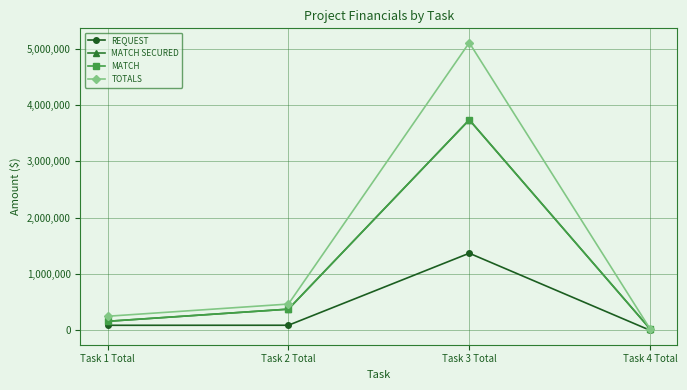

List the labels in order of REQUEST value, largest first.

Task 3 Total, Task 2 Total, Task 1 Total, Task 4 Total